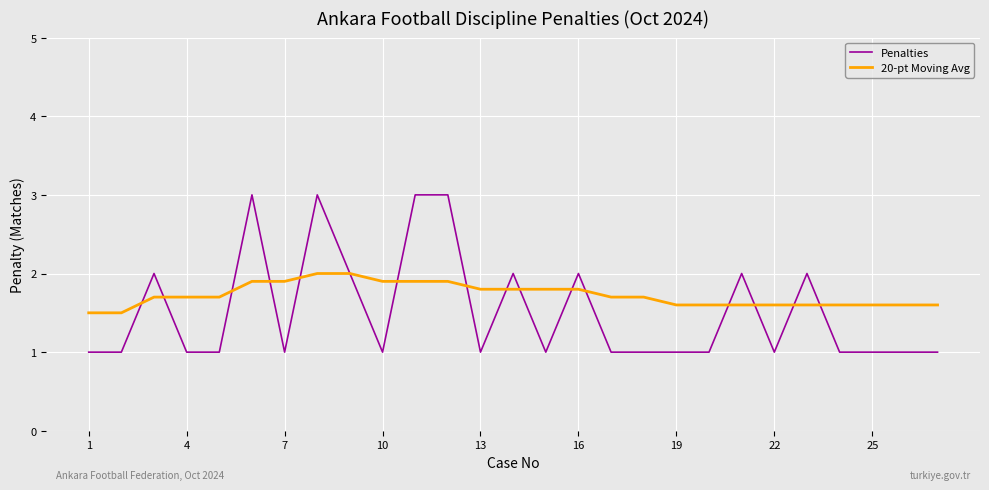

How many lines are shown in the chart?

2